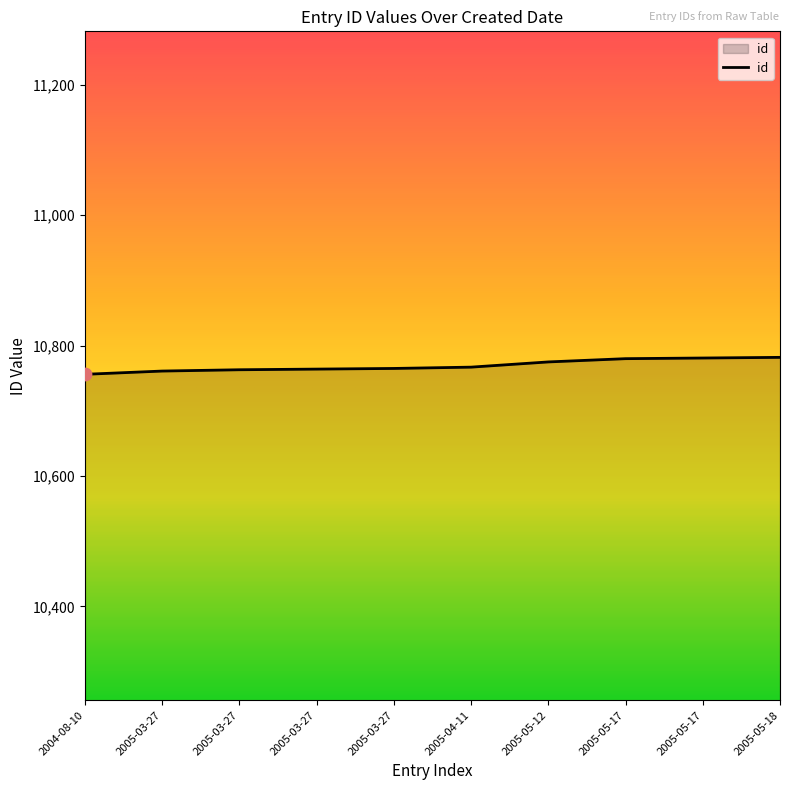

Approximately how many times larger is the value at 2005-03-27 compared to 2005-05-17?

1.0